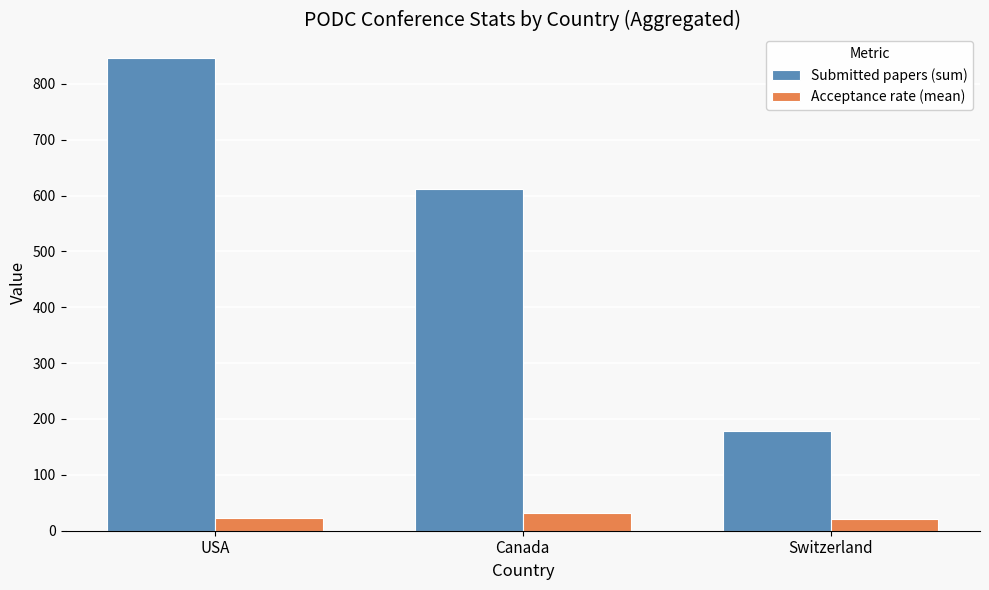

Rank the series by their average value, from highest to lowest.

Submitted papers (sum), Acceptance rate (mean)